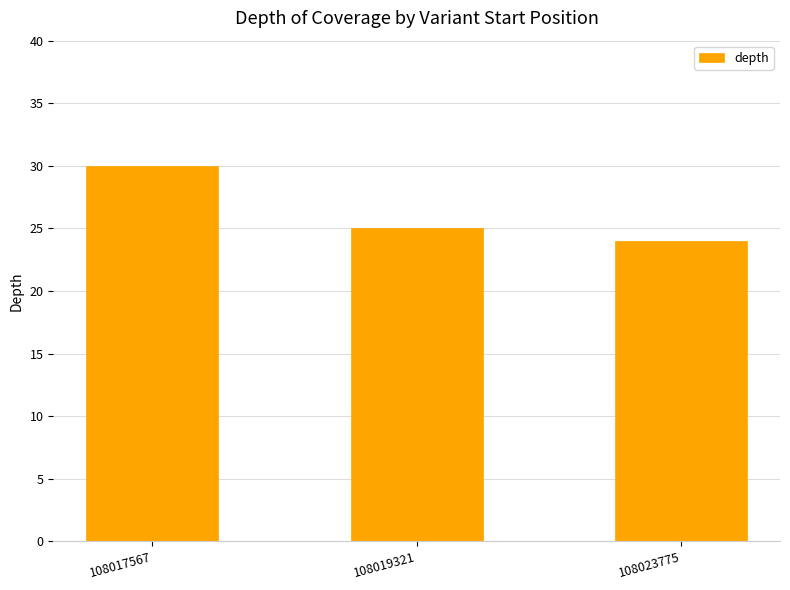

At which category does the chart reach its peak across all series?

108017567